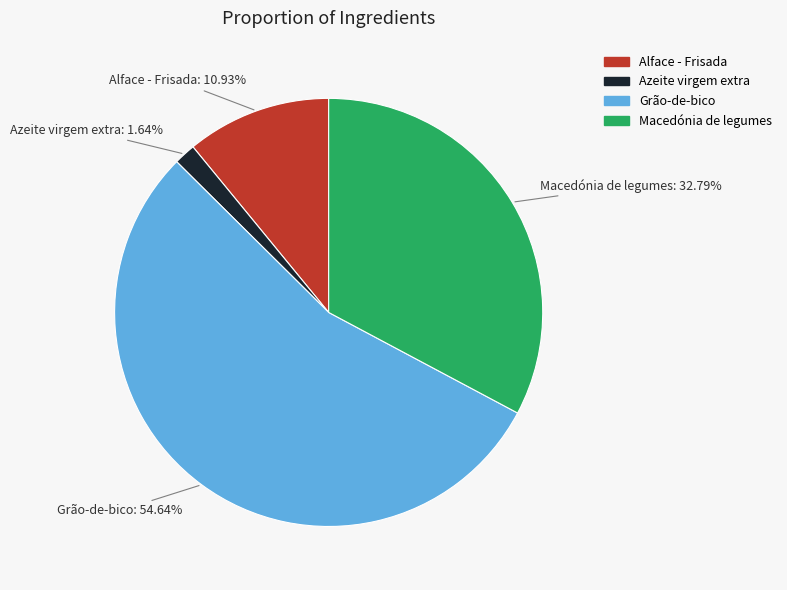

To the nearest percent, what is the average slice percentage?

25%